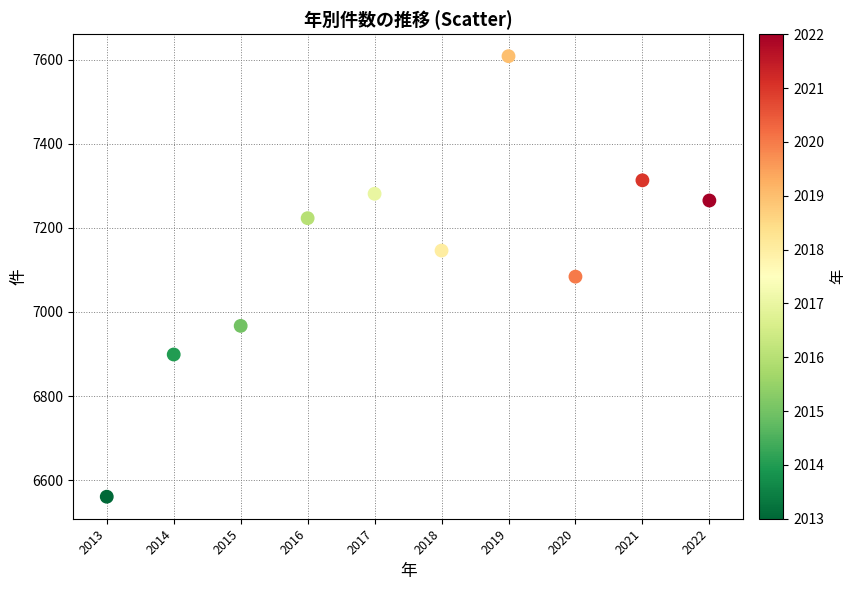

What is the average Y value?

7135